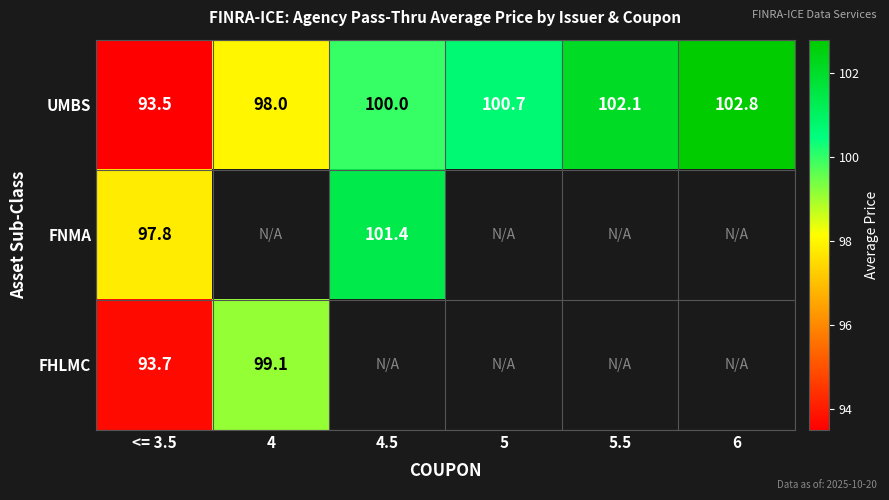

What is the sum of all UMBS values?

597.1